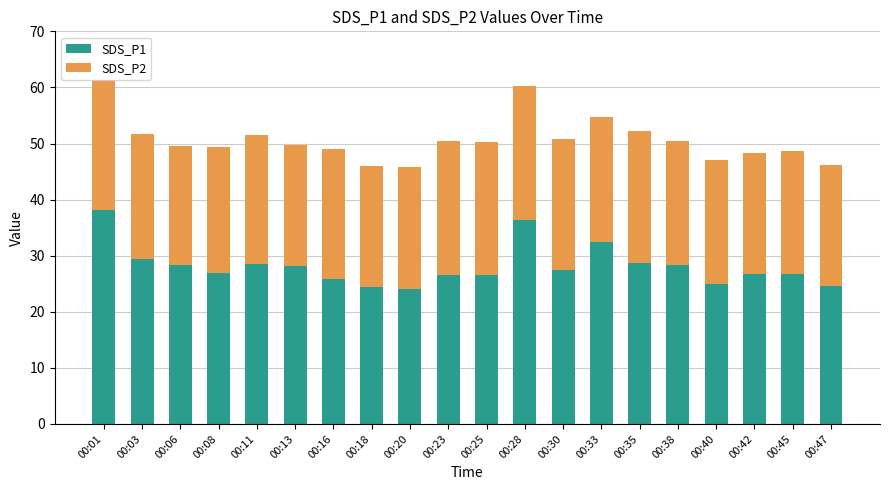

What value does the SDS_P1 series have at 00:08?

26.9